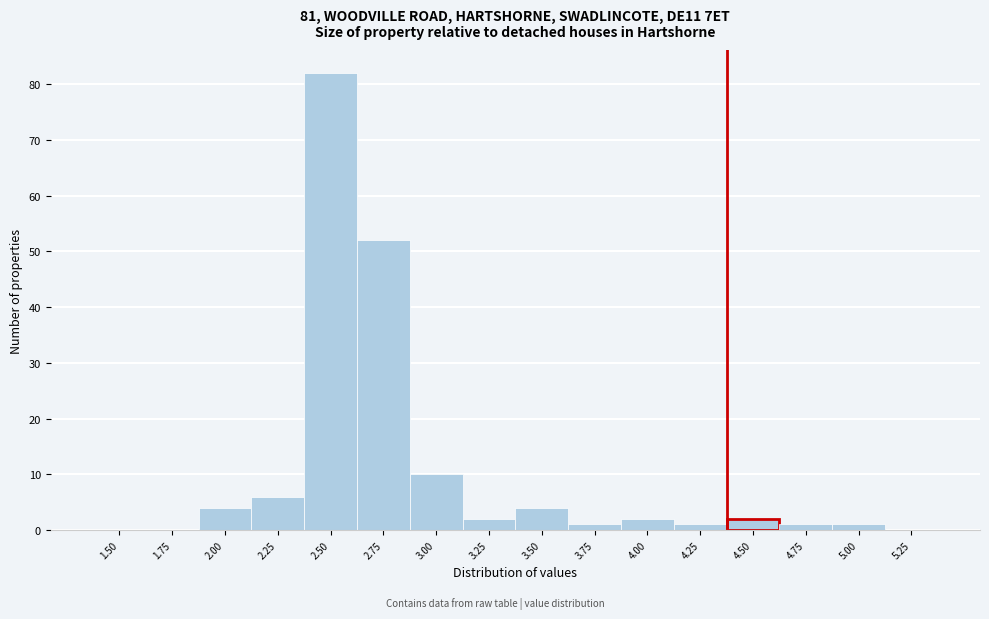

Reading left to right, transcribe all the data shown in this chart.

1.50=0	1.75=0	2.00=4	2.25=6	2.50=82	2.75=52	3.00=10	3.25=2	3.50=4	3.75=1	4.00=2	4.25=1	4.50=2	4.75=1	5.00=1	5.25=0